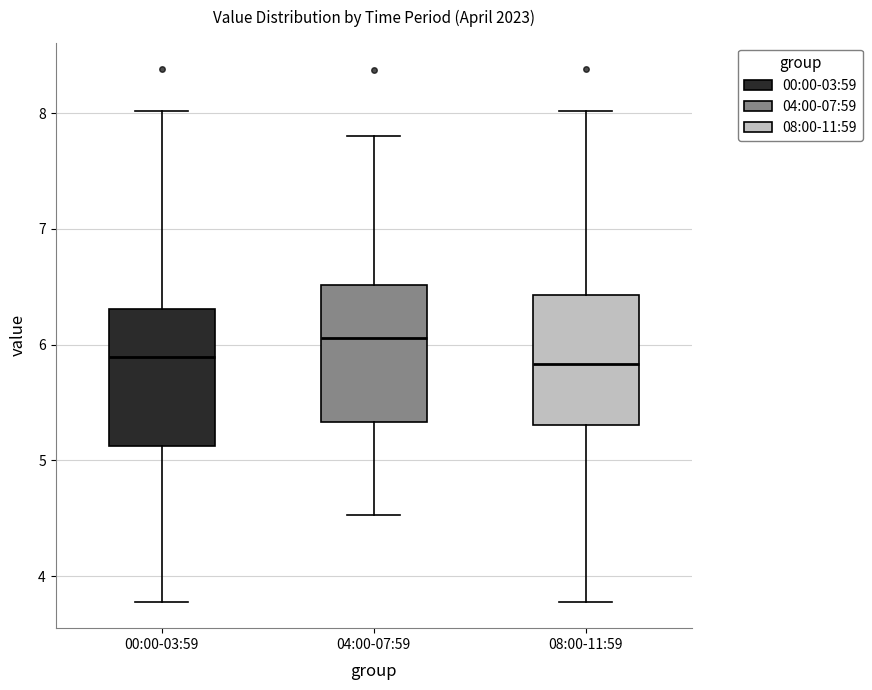

Reading left to right, transcribe this box plot: for each box, give where its median line is, the range the box spans, and where its two whiskers end, as read against the y-axis. The values are not printed on the chart, so give them approximately, as read against the axis.

00:00-03:59: median 5.9, box 5.1 to 6.3, whiskers 3.8 to 8.0
04:00-07:59: median 6.1, box 5.3 to 6.5, whiskers 4.5 to 7.8
08:00-11:59: median 5.8, box 5.3 to 6.4, whiskers 3.8 to 8.0